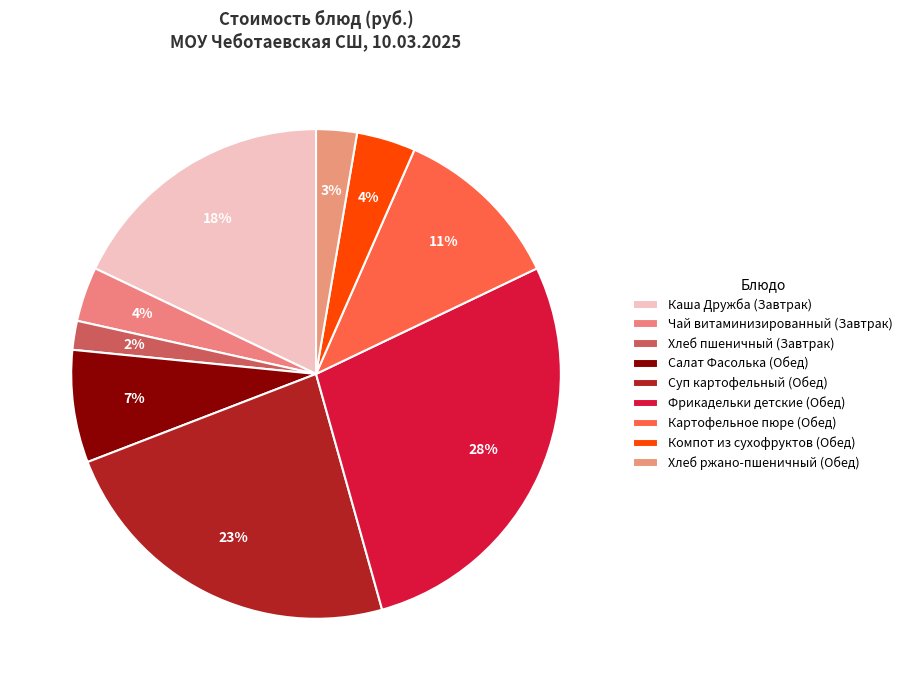

How many slices are in this pie chart?

9